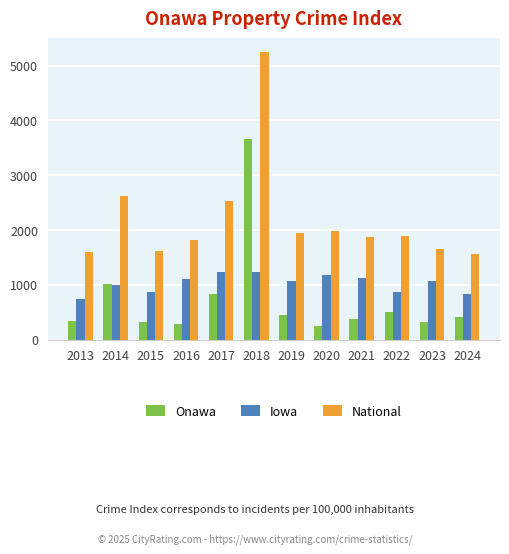

How many data points does each series have?

12